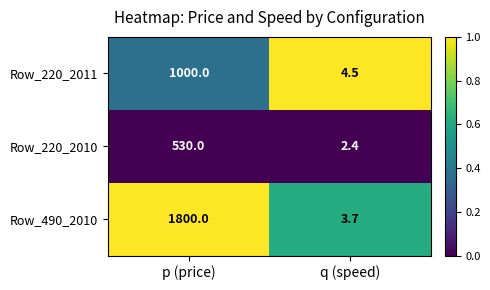

Rank the series by their average value, from lowest to highest.

Row_220_2010, Row_220_2011, Row_490_2010